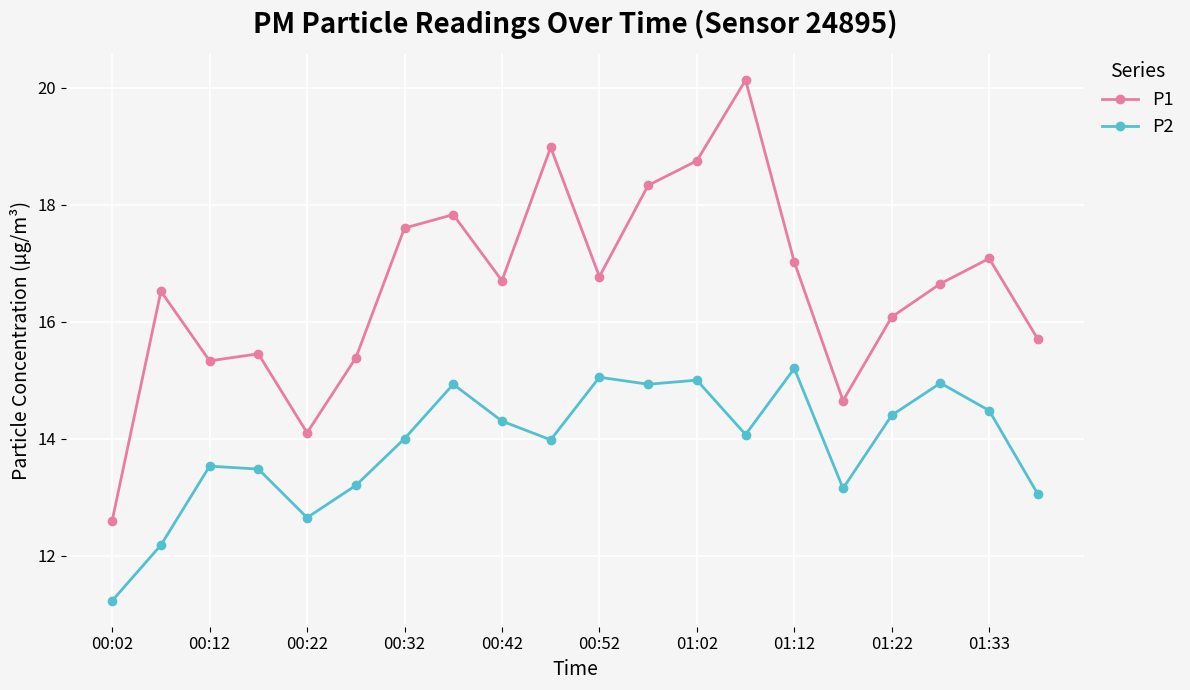

What is the average value of the P1 series?

16.6